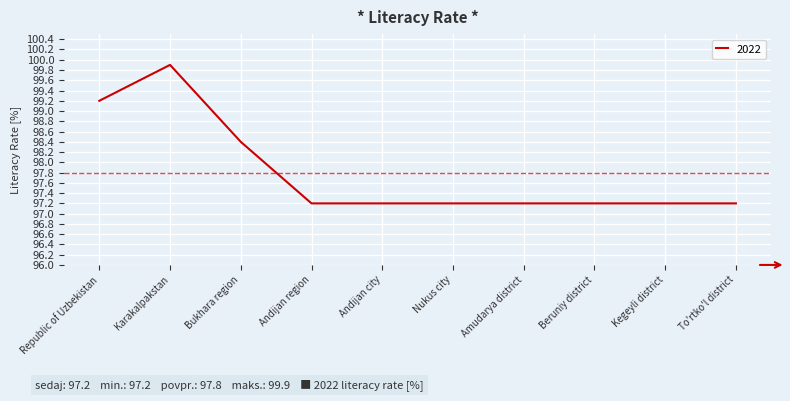

What is the ratio of the value at Republic of Uzbekistan to the value at To'rtko'l district?

1.0